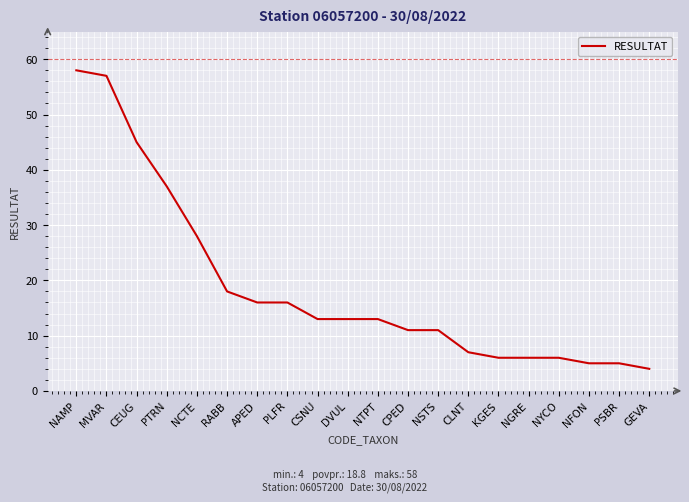

How many lines are shown in the chart?

1